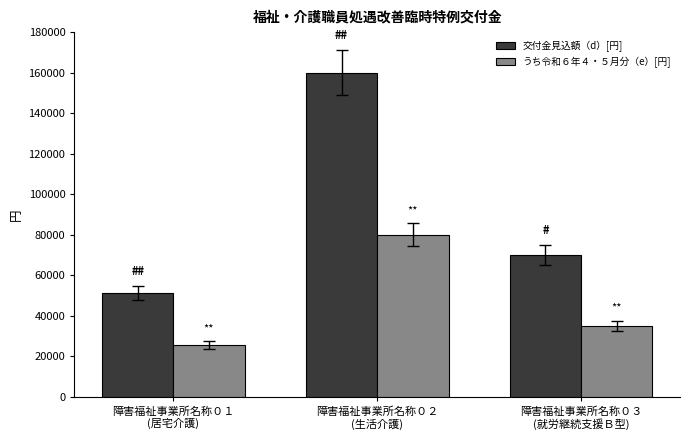

How many bars are there in each group?

2